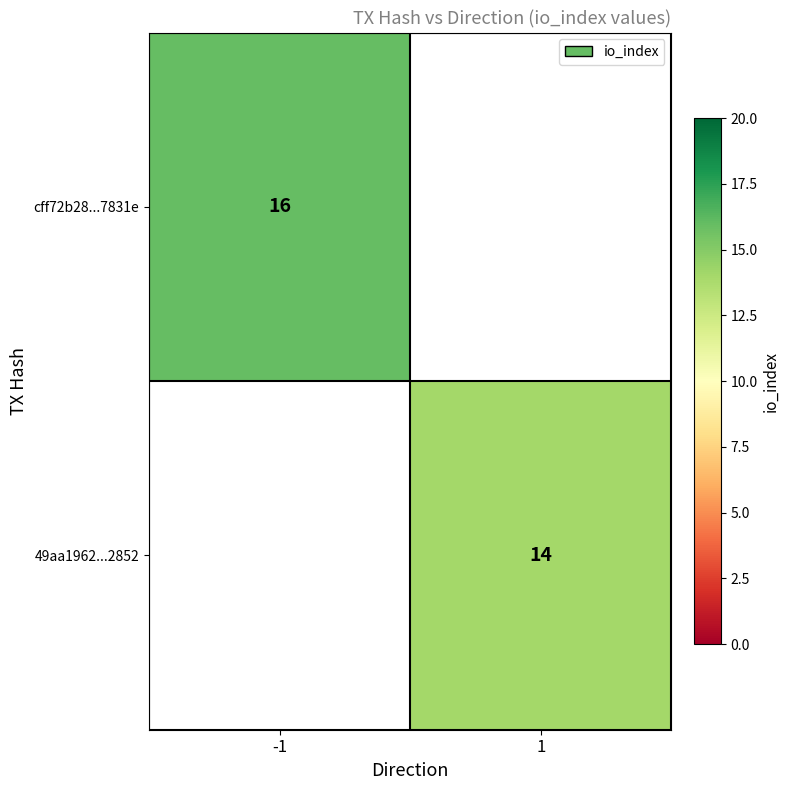

The 49aa1962...2852 series shows 24 at 1. True or false?

False